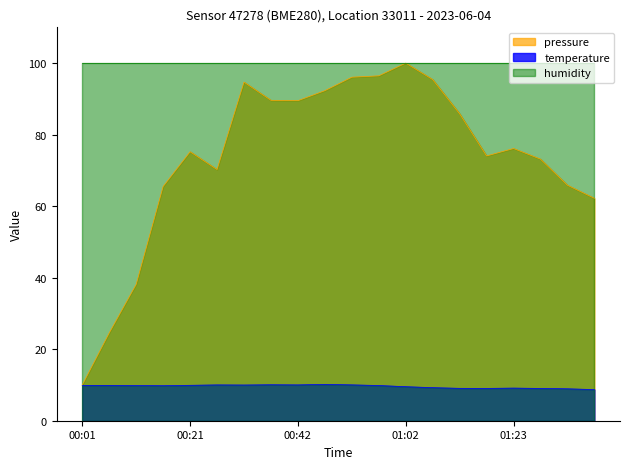

Which series has the largest total across all categories?

humidity